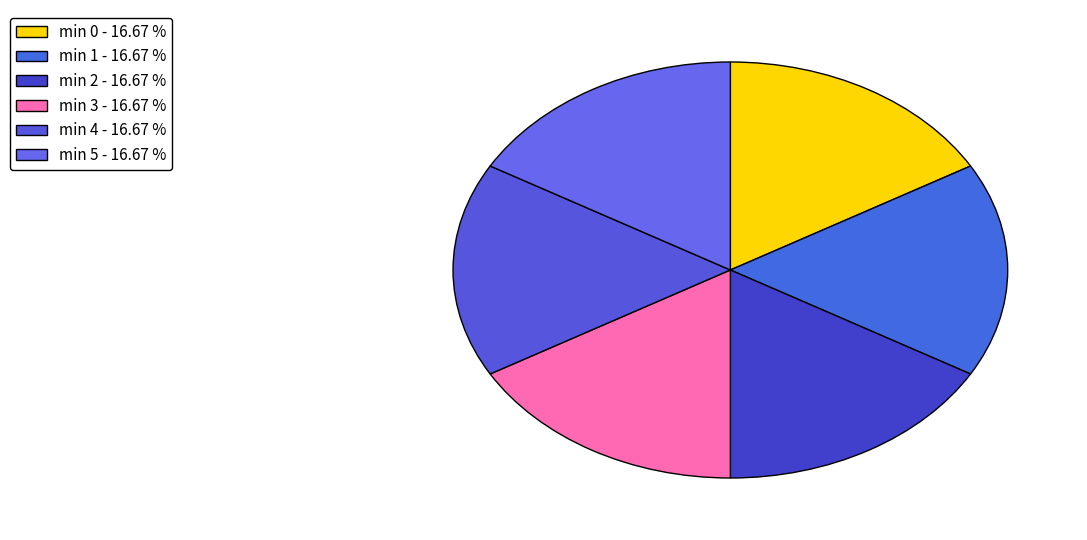

Count the number of slices in the pie.

6